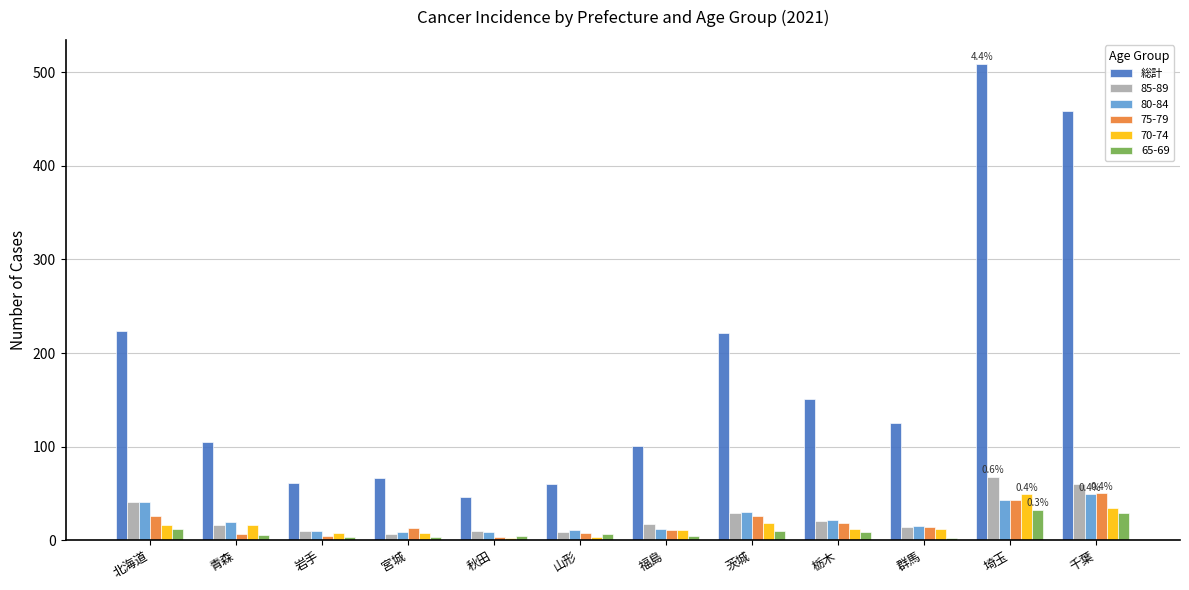

Which series has the widest spread of values?

総計